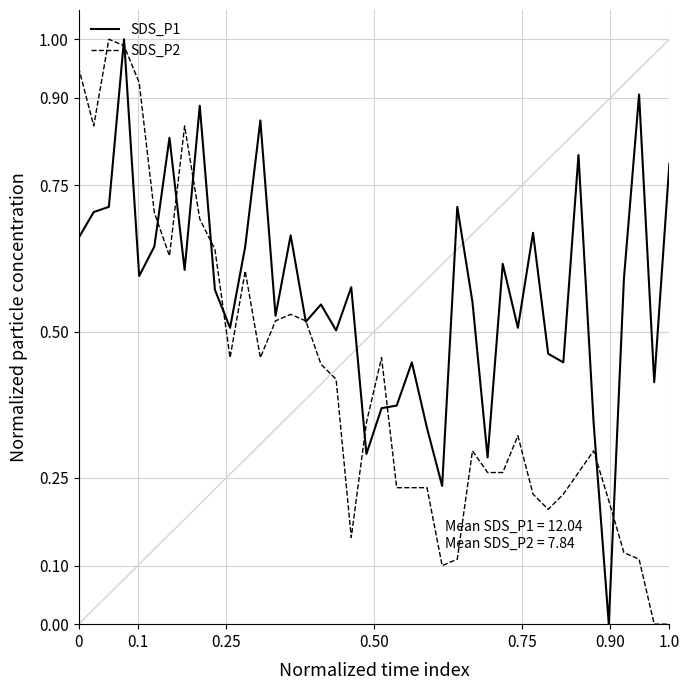

Which series has the largest total across all categories?

SDS_P1